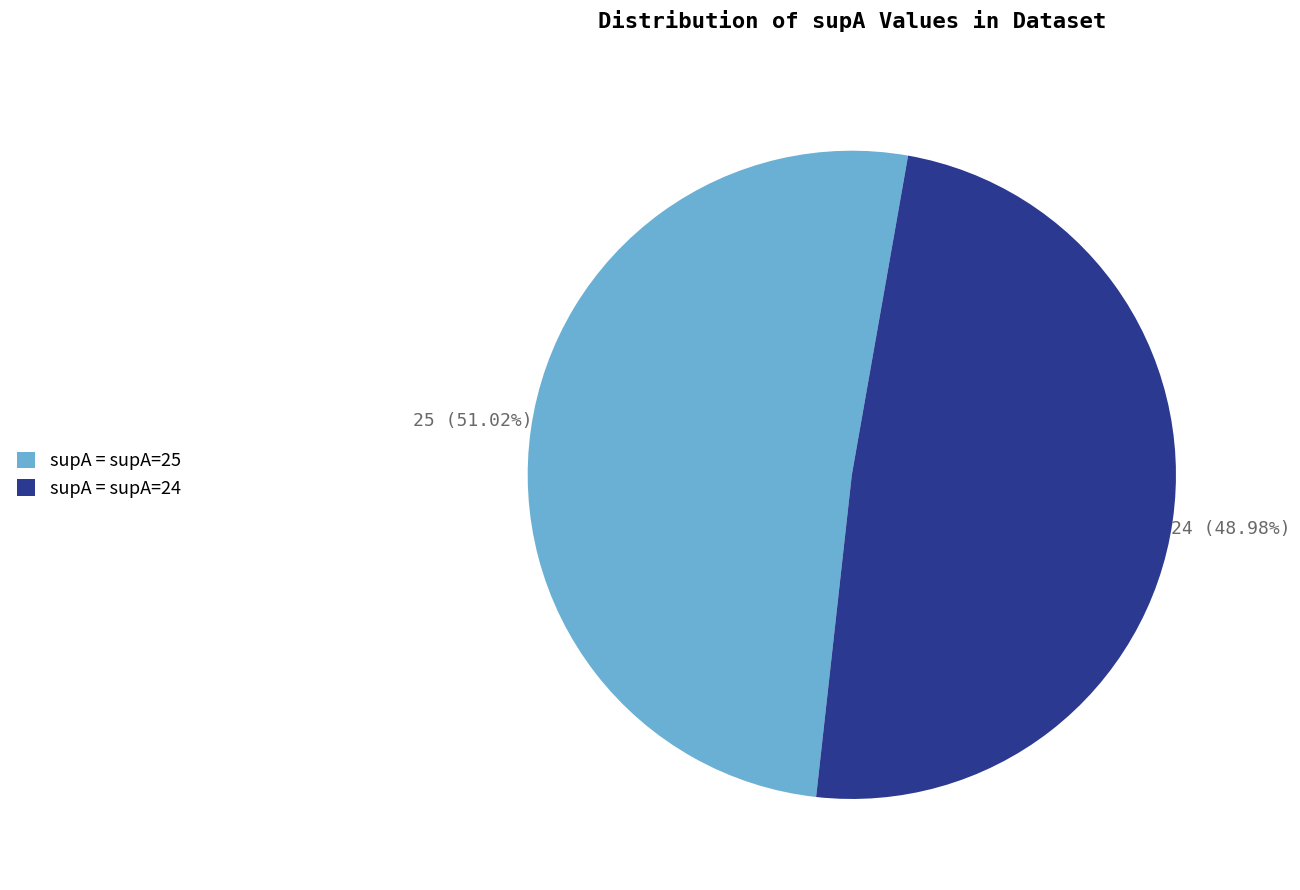

What is the largest slice in the pie chart?

supA = supA=25